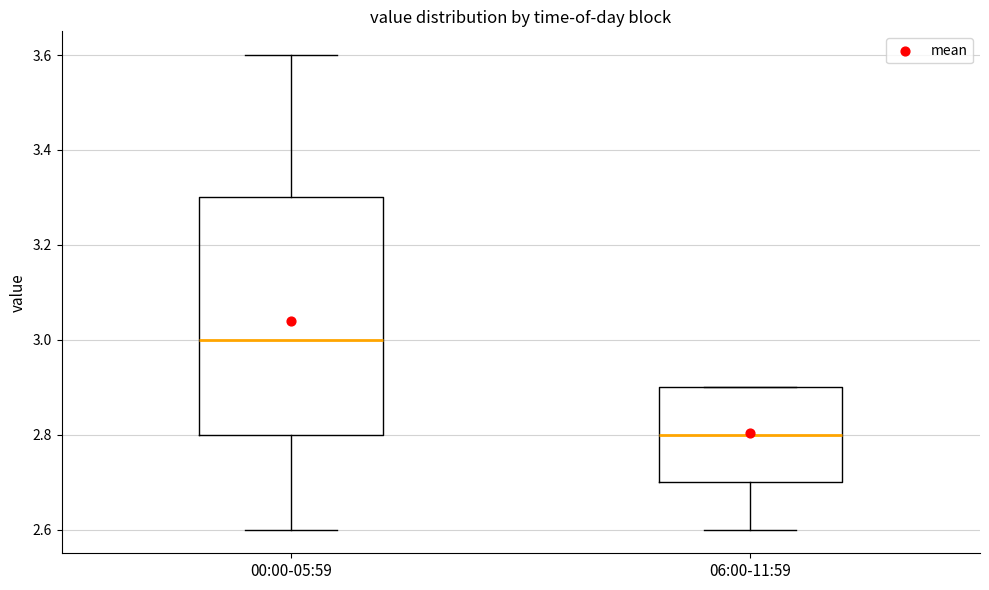

Reading left to right, read every box against the y-axis: the position of its median line, the range the box covers, and the ends of its whiskers. The values are not printed on the chart, so give them approximately, as read against the axis.

00:00-05:59: median 3.0, box 2.8 to 3.3, whiskers 2.6 to 3.6
06:00-11:59: median 2.8, box 2.7 to 2.9, whiskers 2.6 to 2.9